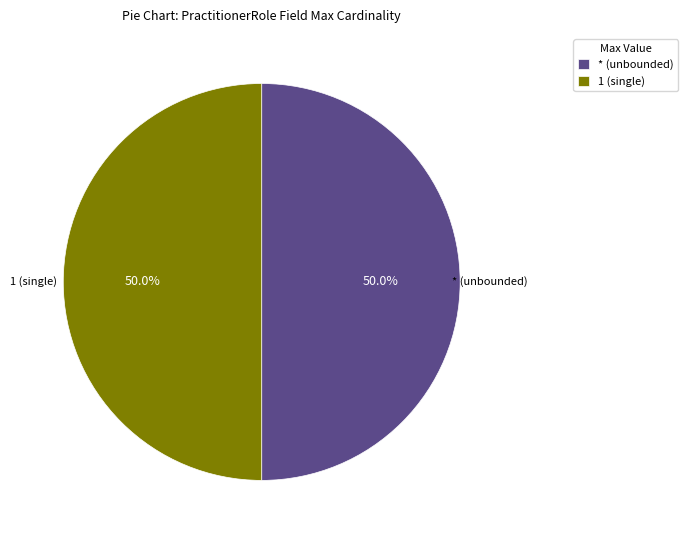

What is the ratio of the value at * (unbounded) to the value at 1 (single)?

1.0